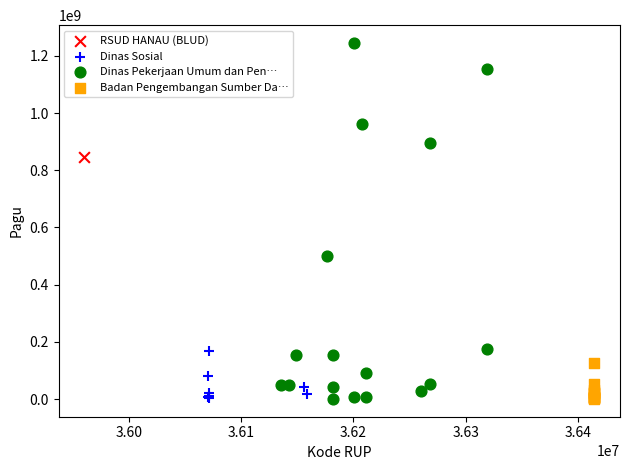

Which series reaches the maximum Y coordinate?

Dinas Pekerjaan Umum dan Pen…